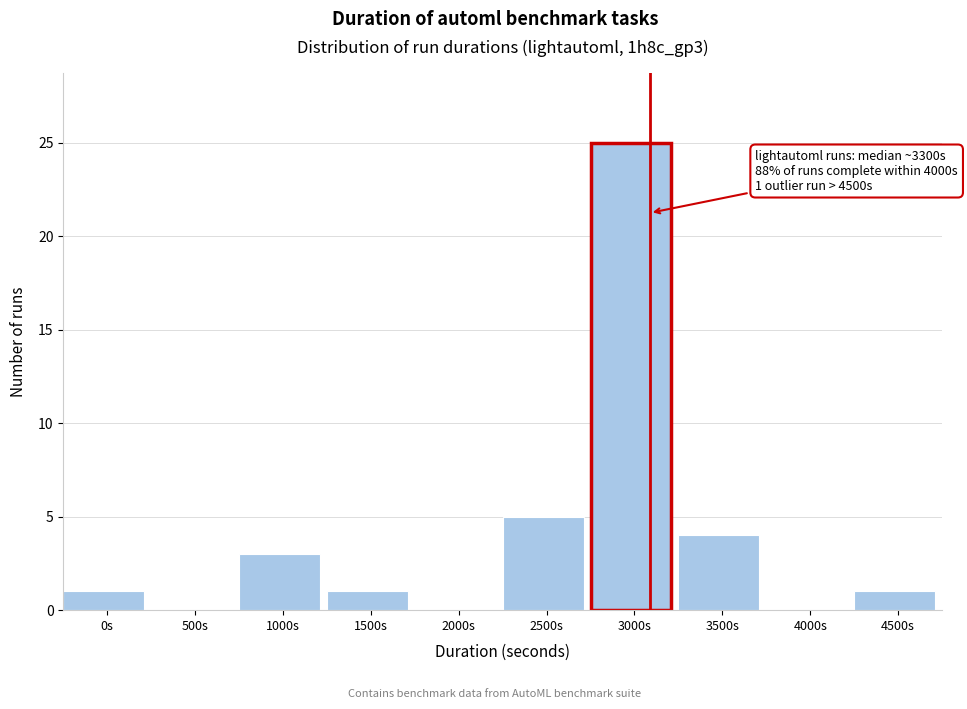

Reading left to right, list all the values displayed in this chart.

0s=1	500s=0	1000s=3	1500s=1	2000s=0	2500s=5	3000s=25	3500s=4	4000s=0	4500s=1